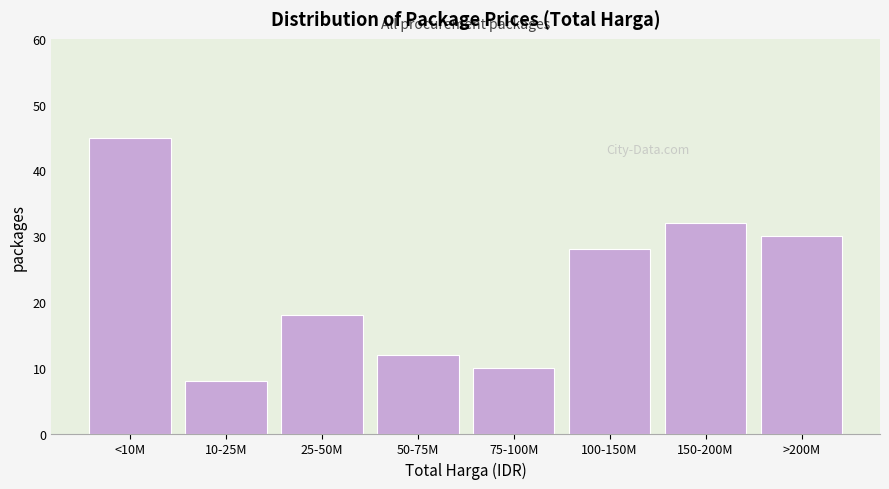

Reading left to right, list all the values displayed in this chart.

<10M=45	10-25M=8	25-50M=18	50-75M=12	75-100M=10	100-150M=28	150-200M=32	>200M=30